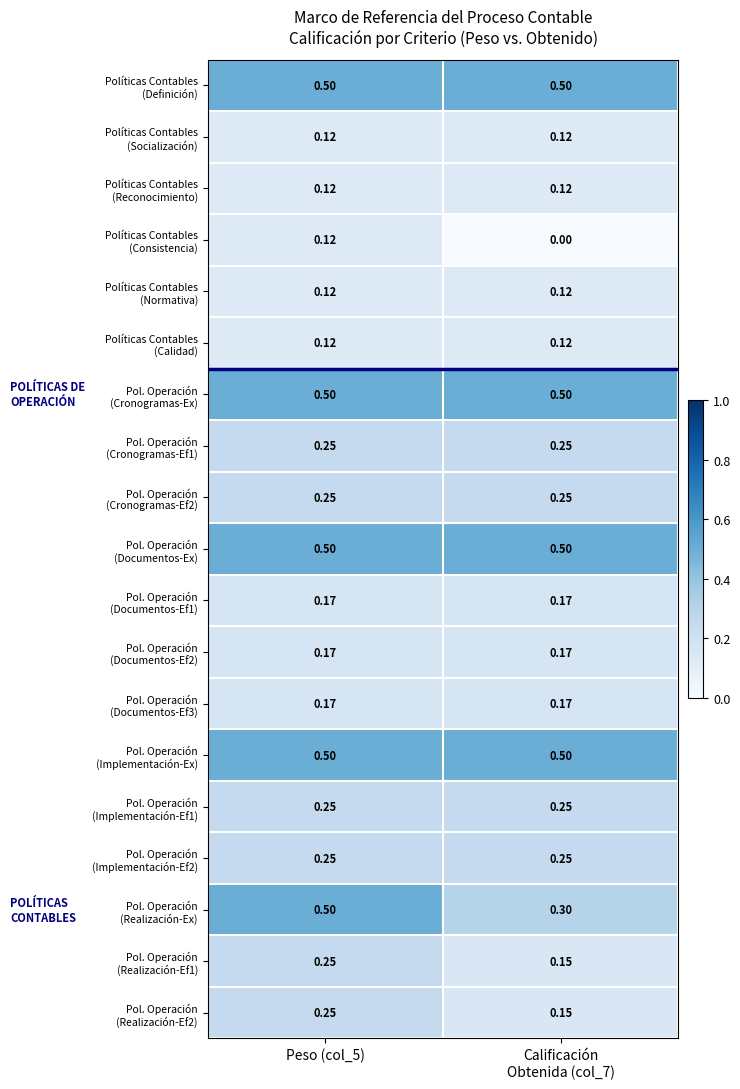

What is the maximum value shown in the chart?

0.5